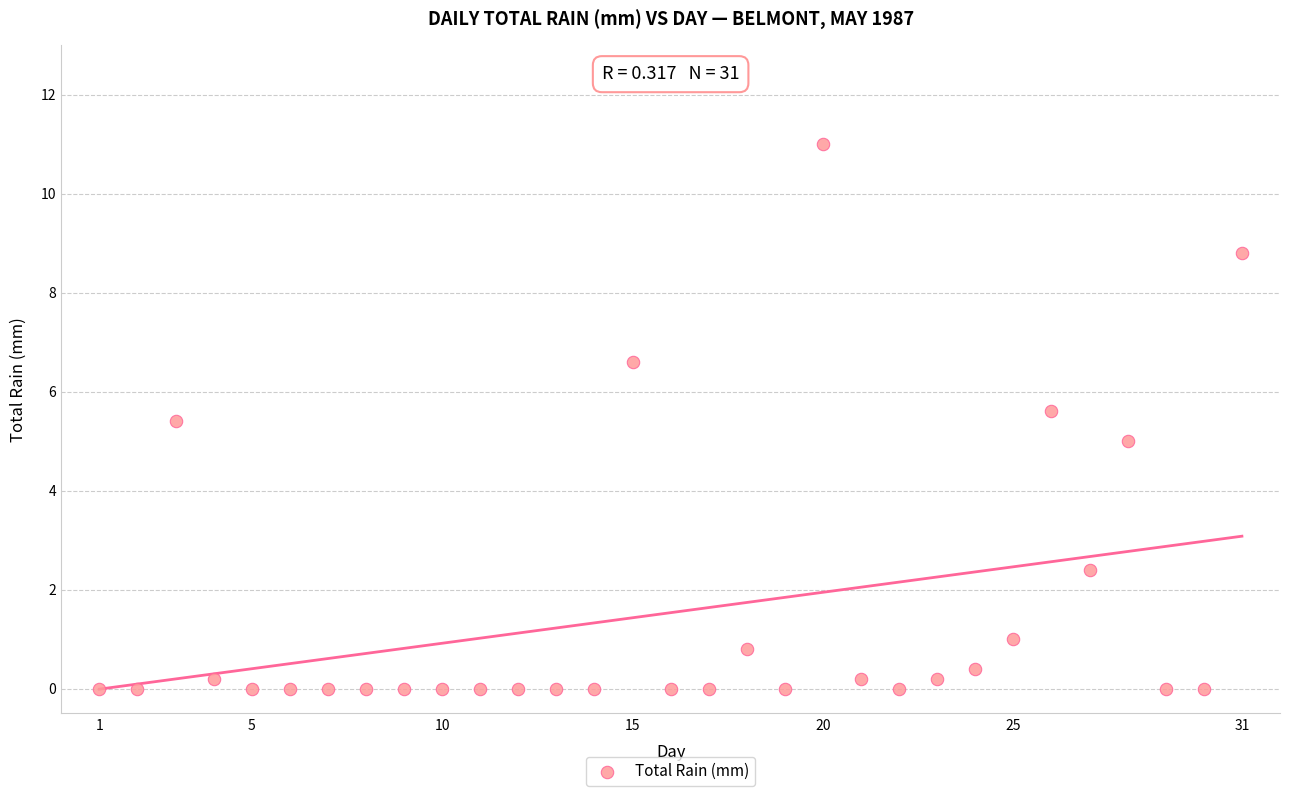

What is the range of Y values (max minus min)?

11.0